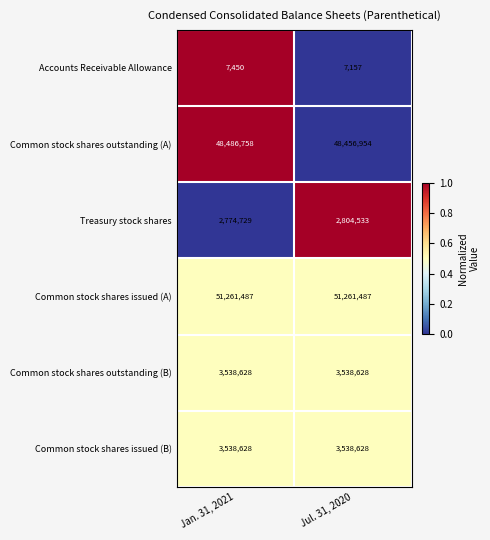

Reading right to left, transcribe all the data shown in this chart.

Accounts Receivable Allowance: Jul. 31, 2020=7157	Jan. 31, 2021=7450
Common stock shares outstanding (A): Jul. 31, 2020=48456954	Jan. 31, 2021=48486758
Treasury stock shares: Jul. 31, 2020=2804533	Jan. 31, 2021=2774729
Common stock shares issued (A): Jul. 31, 2020=51261487	Jan. 31, 2021=51261487
Common stock shares outstanding (B): Jul. 31, 2020=3538628	Jan. 31, 2021=3538628
Common stock shares issued (B): Jul. 31, 2020=3538628	Jan. 31, 2021=3538628